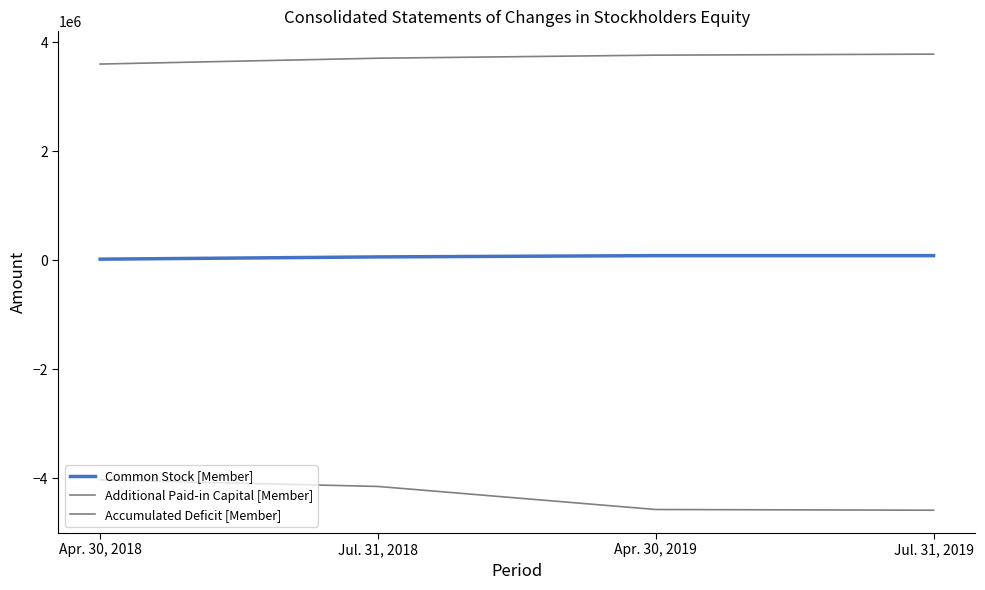

What position from the left is Apr. 30, 2018?

1